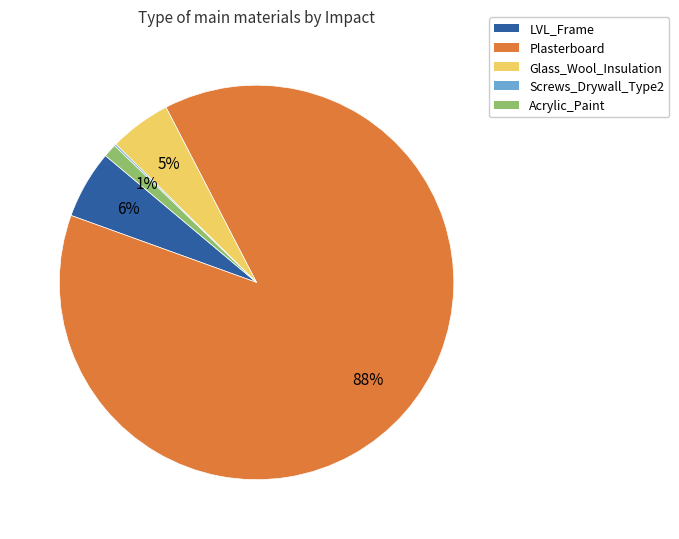

To the nearest percent, what percentage of the pie is Glass_Wool_Insulation?

5%